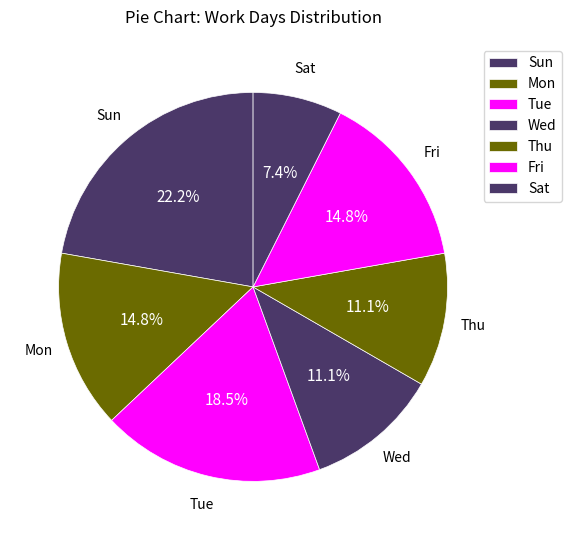

Combined, what portion of the pie is Tue and Fri?

33.3%